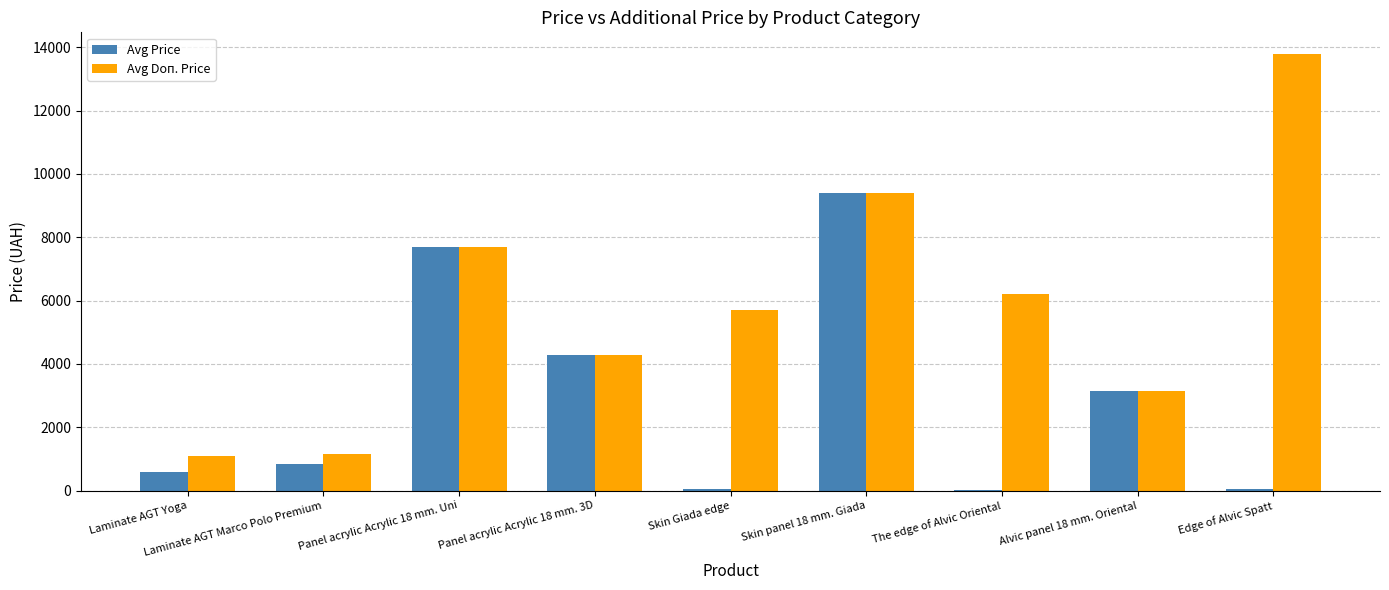

True or false: Avg Doп. Price has a value of 7485.7 at Panel acrylic Acrylic 18 mm. 3D.

False